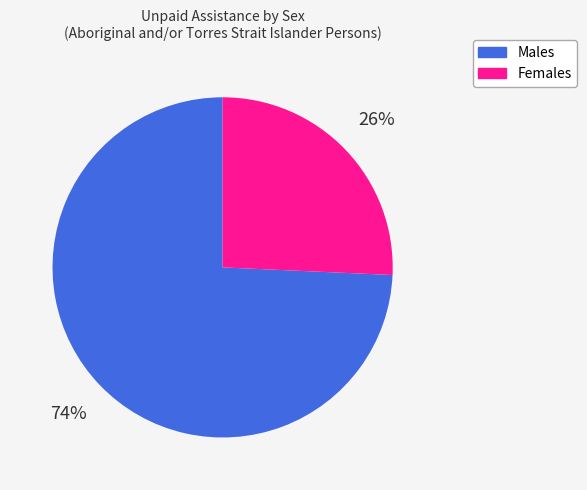

How many segments does this pie chart have?

2